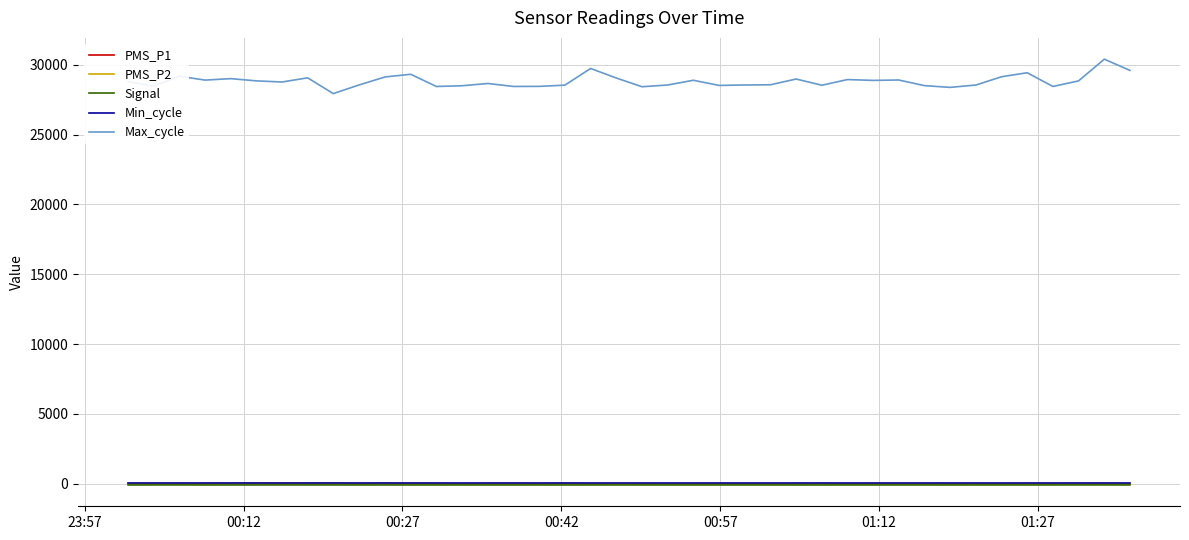

What is the difference between the maximum and second lowest values in the PMS_P2 series?

18.7